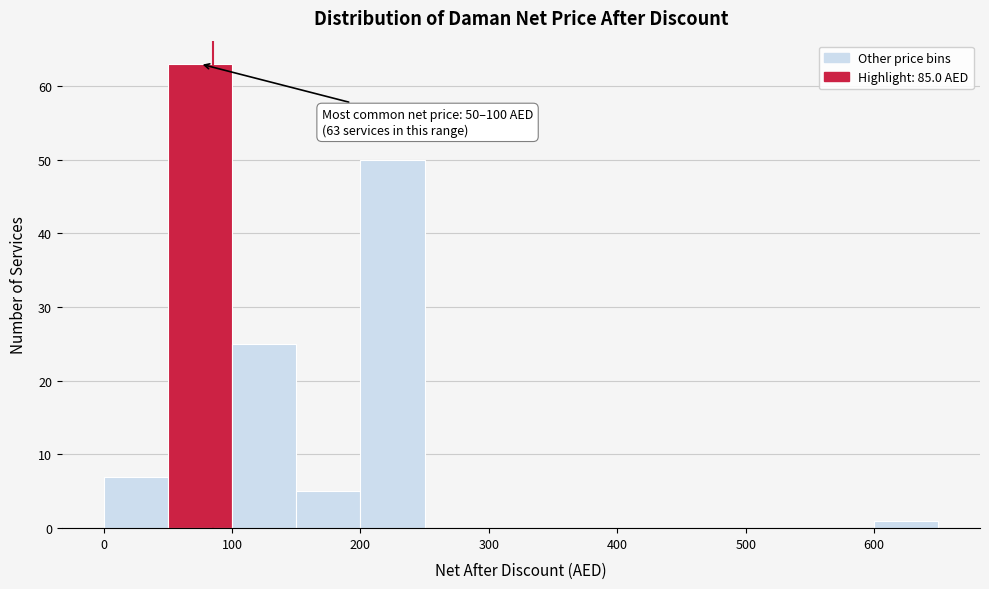

Which range on the x-axis has the tallest bar?

50 to 100